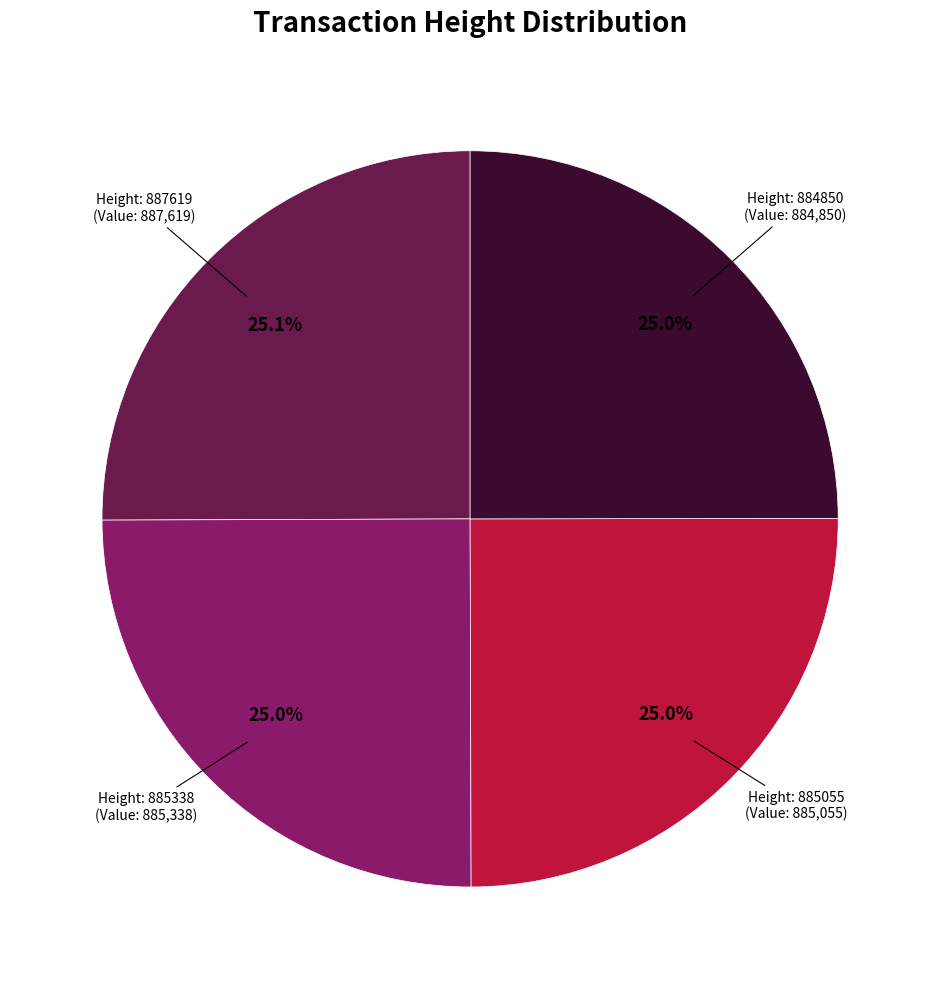

Count the number of slices in the pie.

4